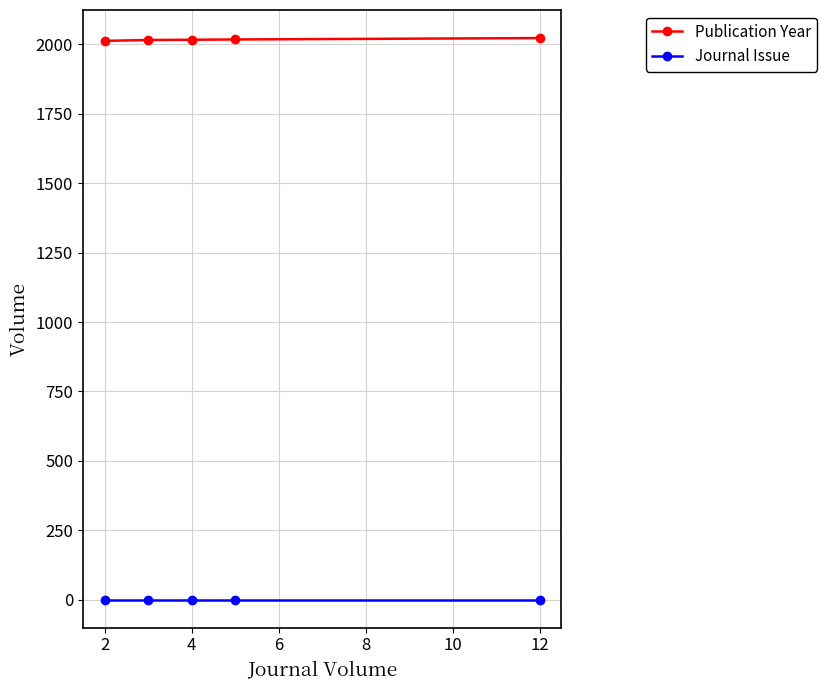

What is the difference between the Publication Year values at 12 and 2?

10